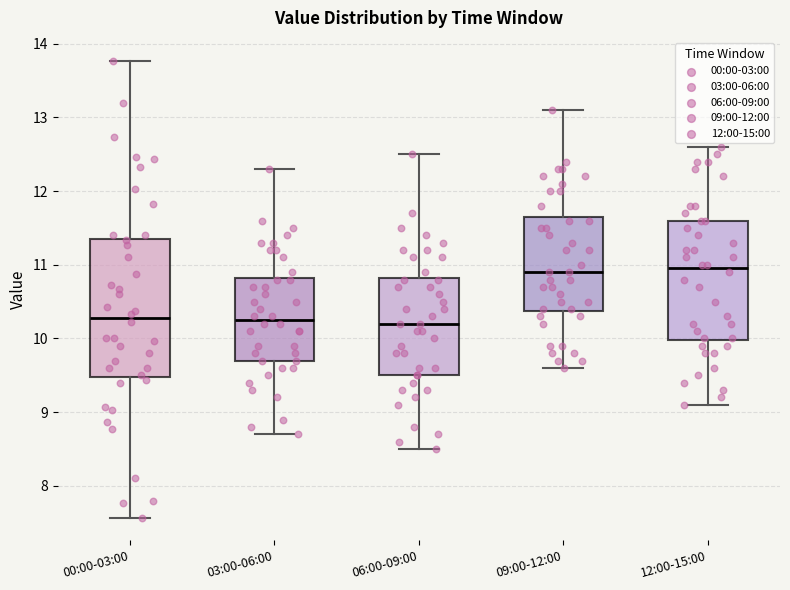

Reading left to right, read every box against the y-axis: the position of its median line, the range the box covers, and the ends of its whiskers. The values are not printed on the chart, so give them approximately, as read against the axis.

00:00-03:00: median 10.3, box 9.5 to 11.3, whiskers 7.6 to 13.8
03:00-06:00: median 10.3, box 9.7 to 10.8, whiskers 8.7 to 12.3
06:00-09:00: median 10.2, box 9.5 to 10.8, whiskers 8.5 to 12.5
09:00-12:00: median 10.9, box 10.4 to 11.7, whiskers 9.6 to 13.1
12:00-15:00: median 11.0, box 10.0 to 11.6, whiskers 9.1 to 12.6